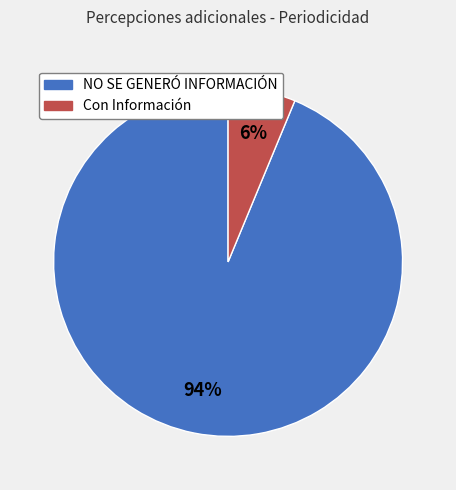

The NO SE GENERÓ INFORMACIÓN slice represents 99% of the pie. True or false?

False